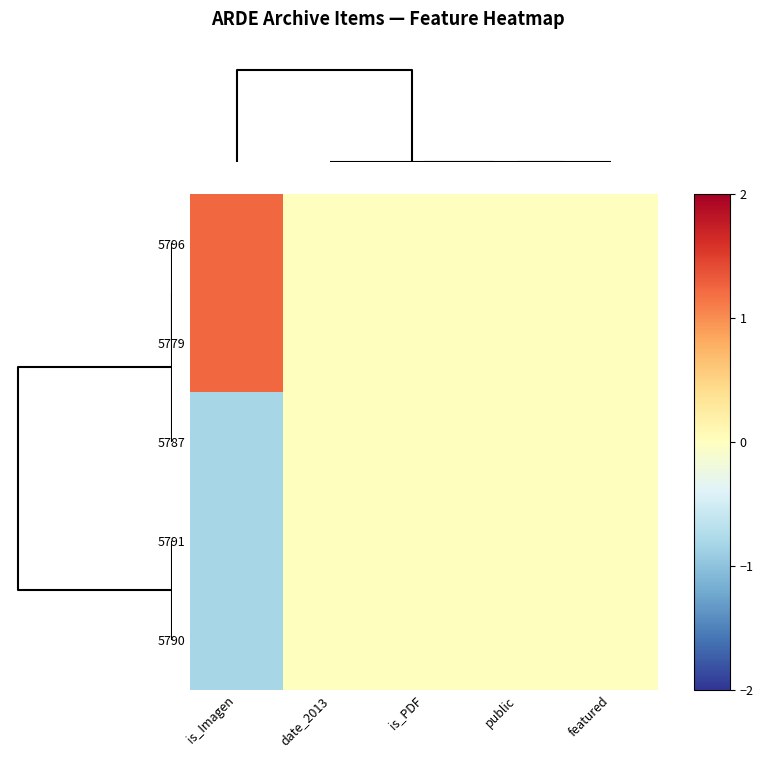

Reading left to right, what are all the values shown in this chart?

5796: is_Imagen=1.2	date_2013=0.0	is_PDF=0.0	public=0.0	featured=0.0
5779: is_Imagen=1.2	date_2013=0.0	is_PDF=0.0	public=0.0	featured=0.0
5787: is_Imagen=-0.8	date_2013=0.0	is_PDF=0.0	public=0.0	featured=0.0
5791: is_Imagen=-0.8	date_2013=0.0	is_PDF=0.0	public=0.0	featured=0.0
5790: is_Imagen=-0.8	date_2013=0.0	is_PDF=0.0	public=0.0	featured=0.0